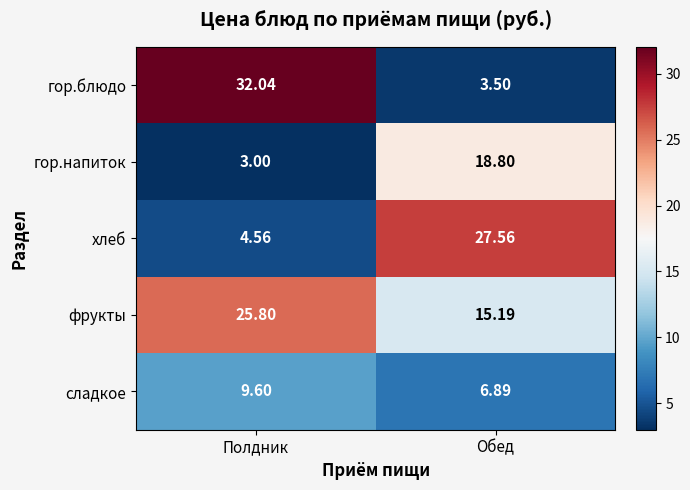

Which label corresponds to the largest value in the chart?

Полдник